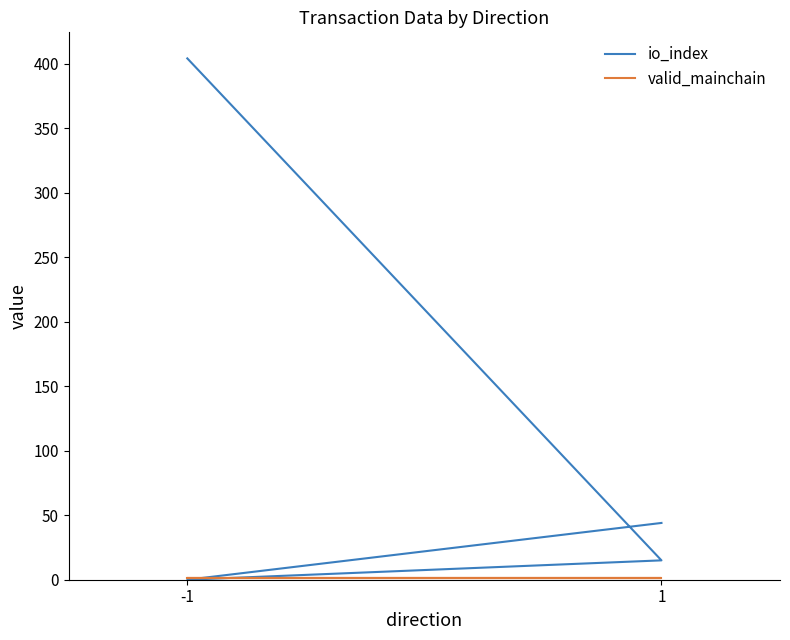

True or false: valid_mainchain has more than 1 points higher than both neighbors.

False